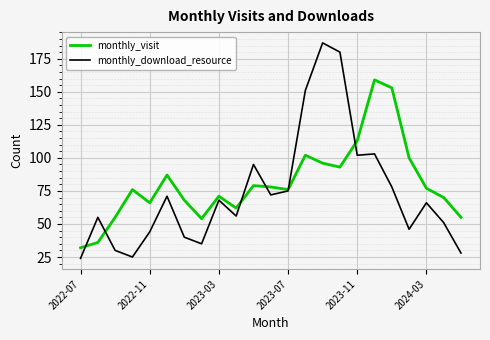

True or false: monthly_visit has more than 0 interior local peaks.

True